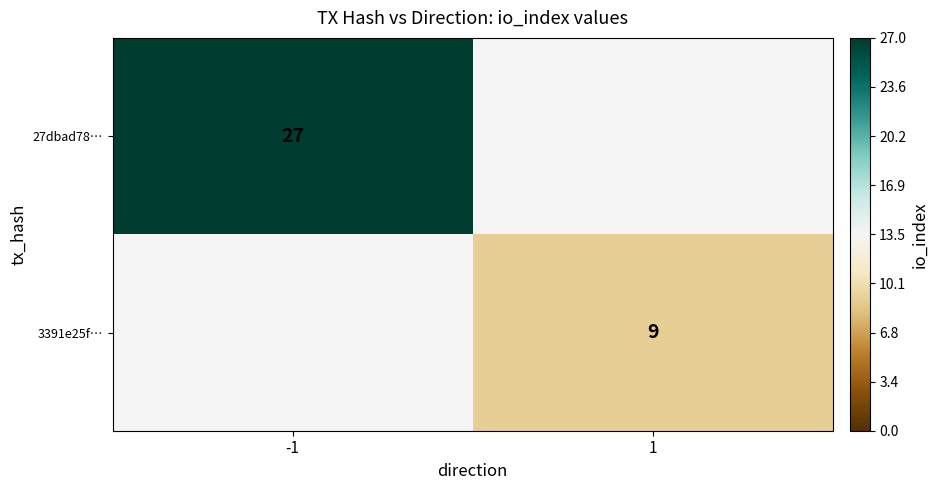

The value of 3391e25f… at 1 is 12. True or false?

False